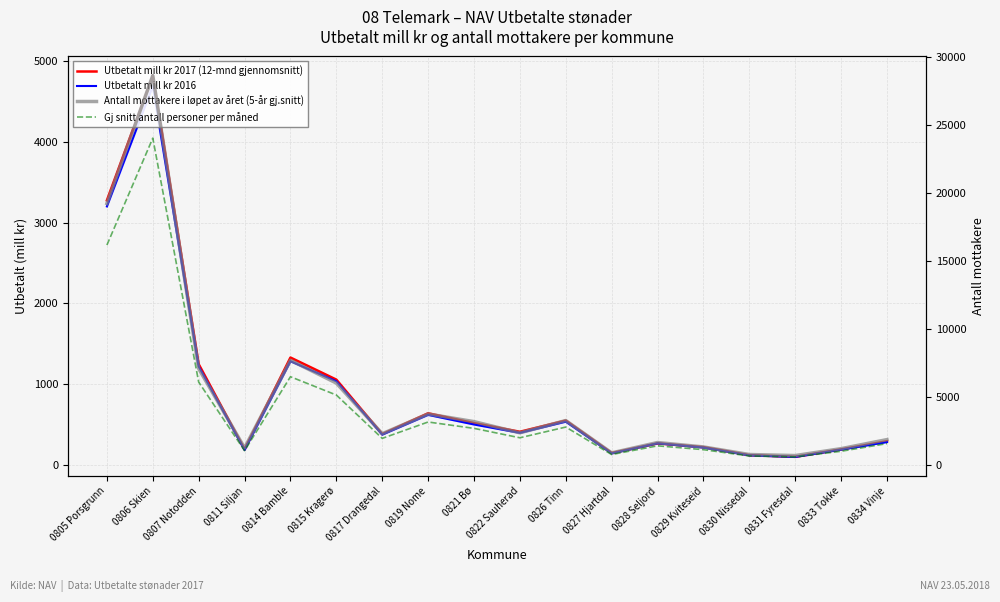

How many lines are shown in the chart?

4